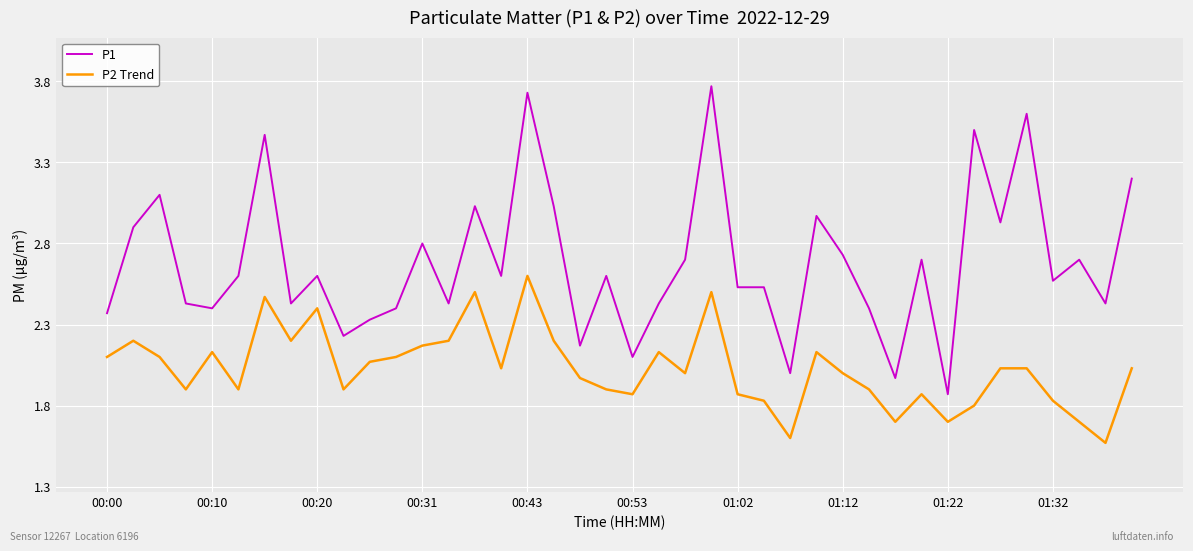

What is the difference between the maximum and minimum values in the P2 Trend series?

1.0